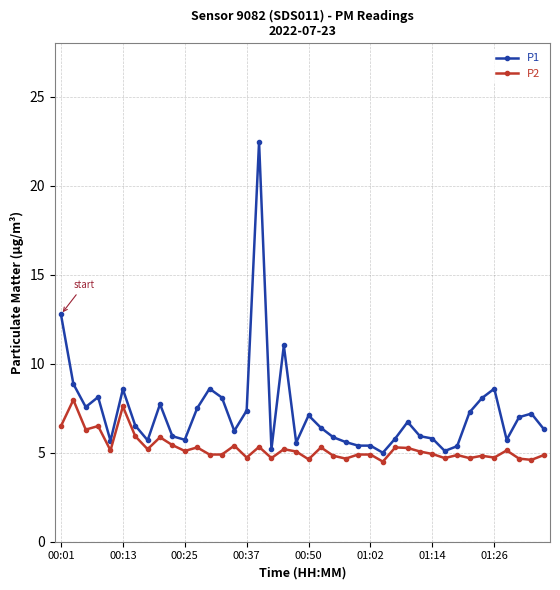

How many lines are shown in the chart?

2